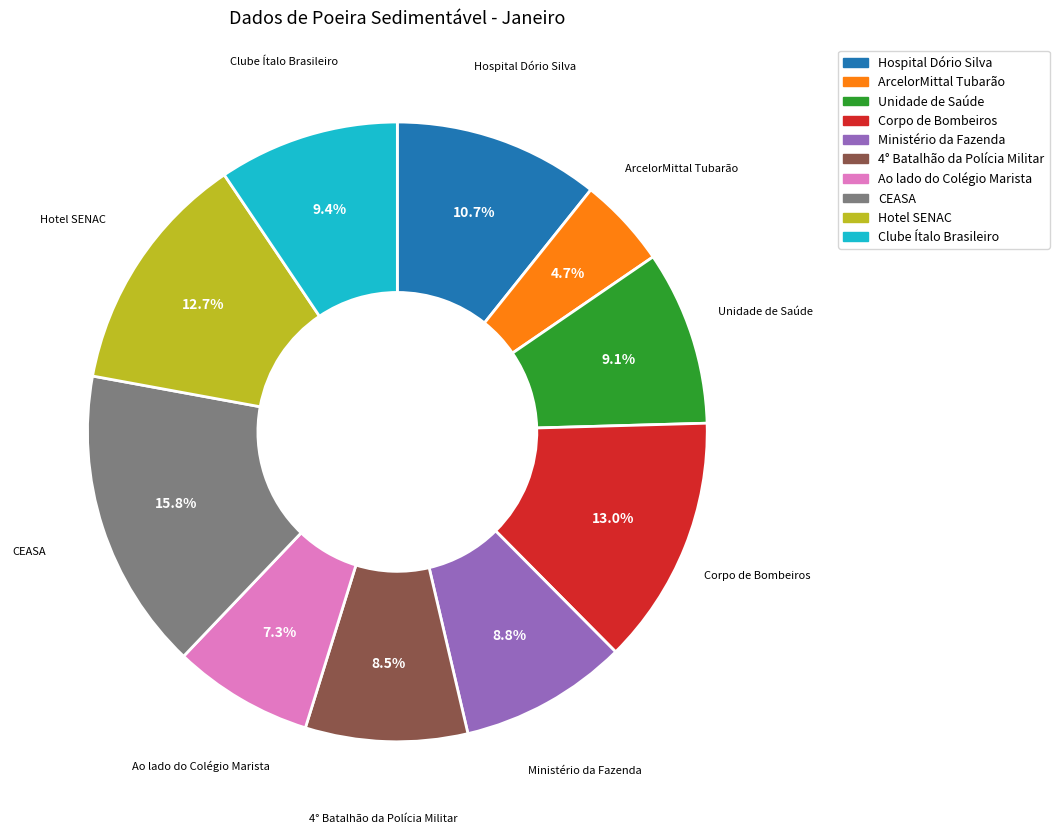

To the nearest percent, what is the average slice percentage?

10%